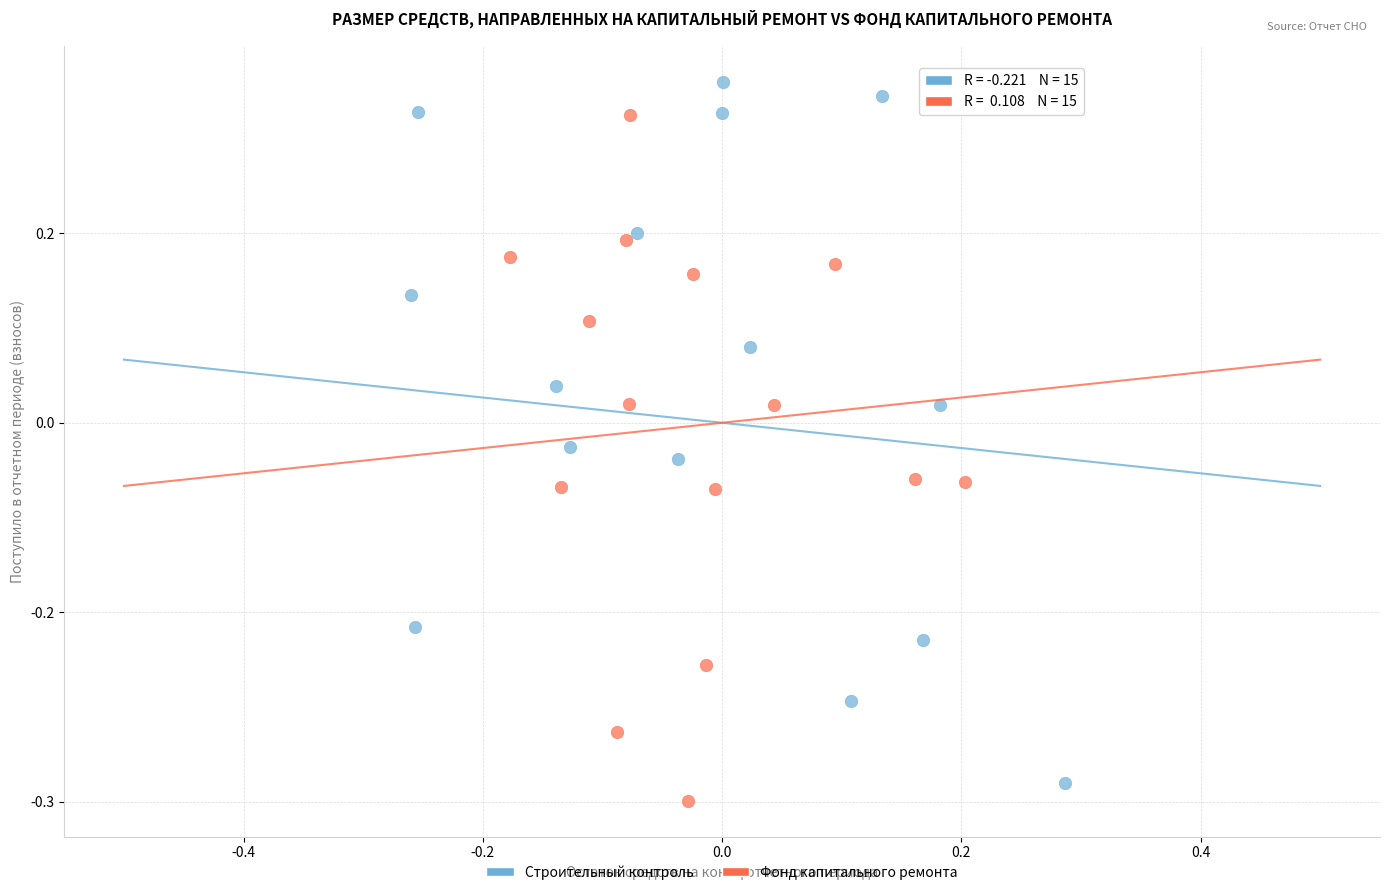

What are all the series names shown in the legend?

Строительный контроль, Фонд капитального ремонта